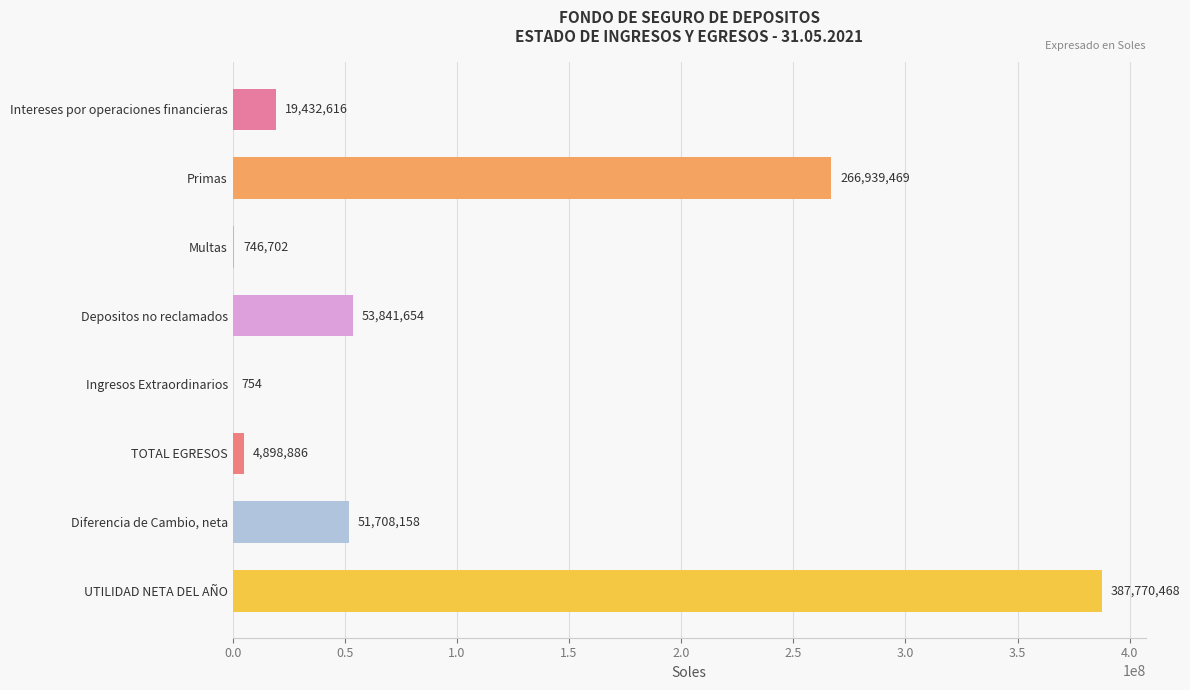

Which label corresponds to the largest value in the chart?

UTILIDAD NETA DEL AÑO